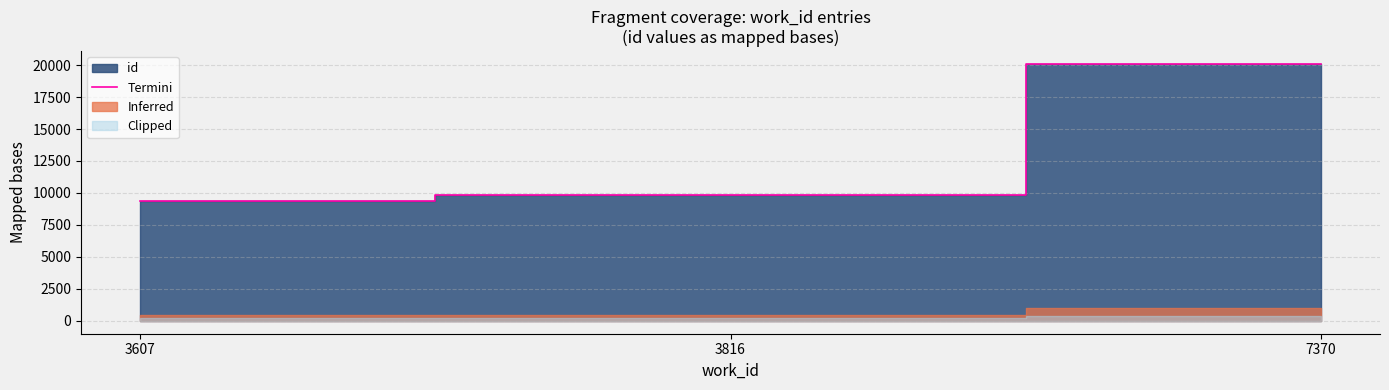

Rank the categories by value from lowest to highest.

3607, 3816, 7370